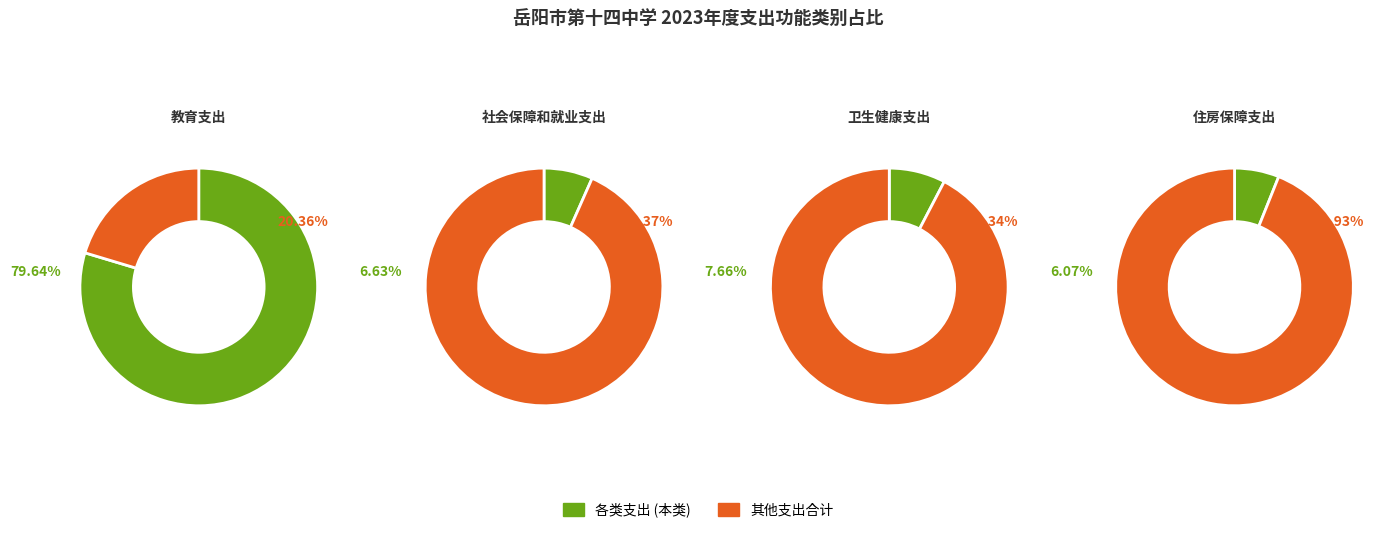

True or false: 卫生健康支出 accounts for 8% of the total.

True